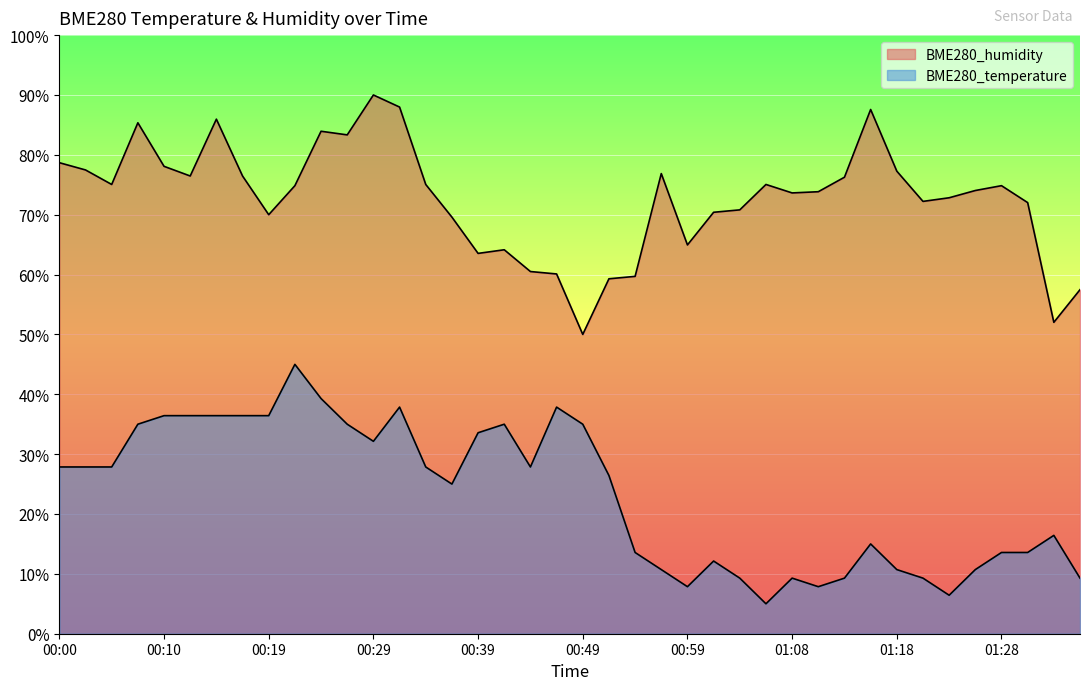

True or false: BME280_humidity and BME280_temperature cross at least once.

False